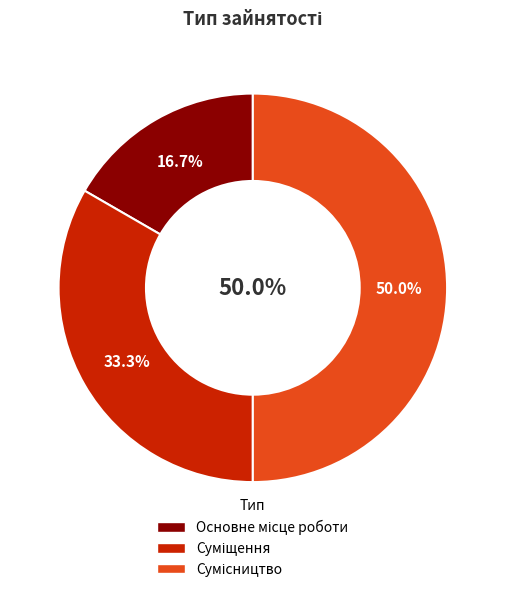

To the nearest percent, what is the difference between the Сумісництво and Основне місце роботи slice percentages?

33%